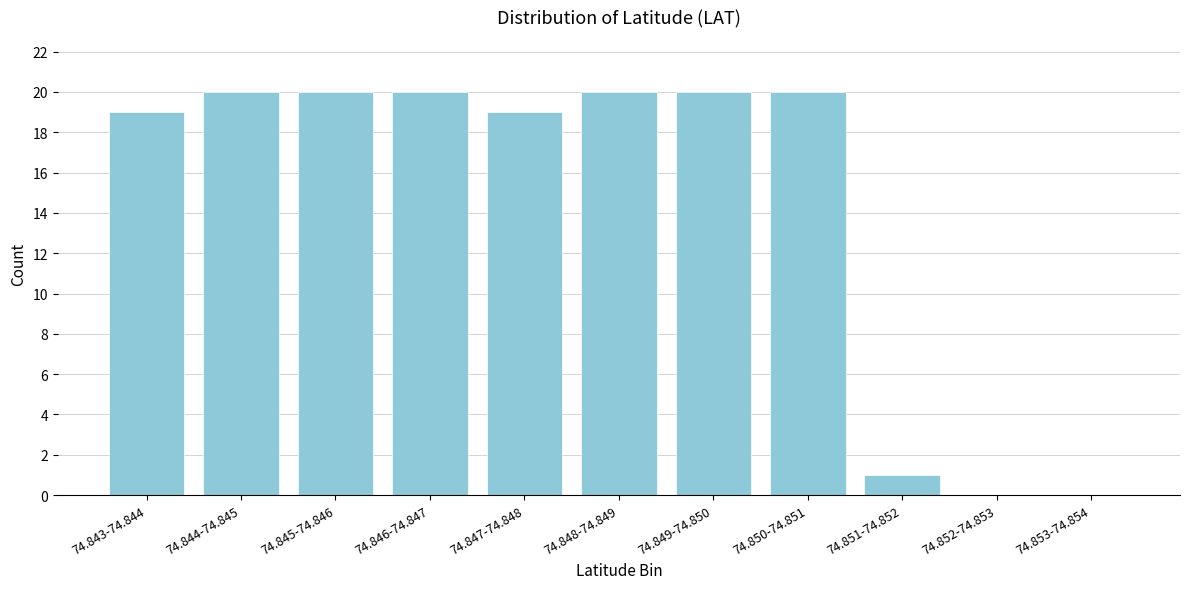

Reading left to right, extract all data points from this chart.

74.843-74.844=19	74.844-74.845=20	74.845-74.846=20	74.846-74.847=20	74.847-74.848=19	74.848-74.849=20	74.849-74.850=20	74.850-74.851=20	74.851-74.852=1	74.852-74.853=0	74.853-74.854=0